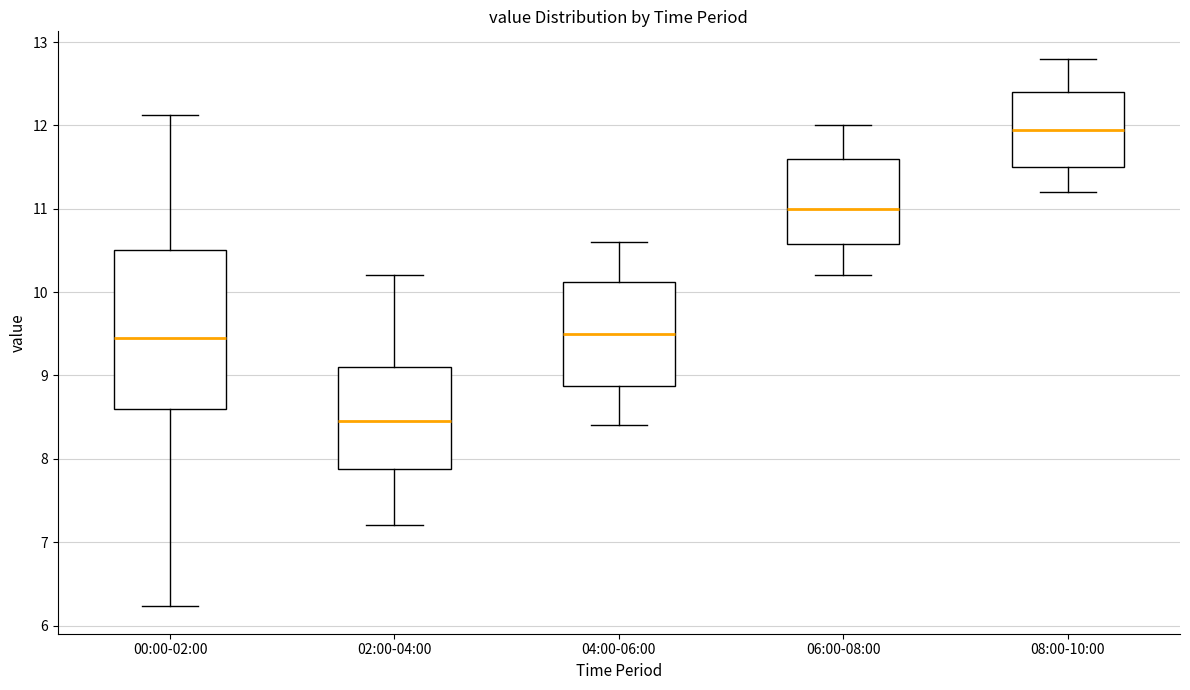

Where is the lower edge of the box for 00:00-02:00 on the y-axis? The values are not printed on the chart, so give them approximately, as read against the axis.

8.6